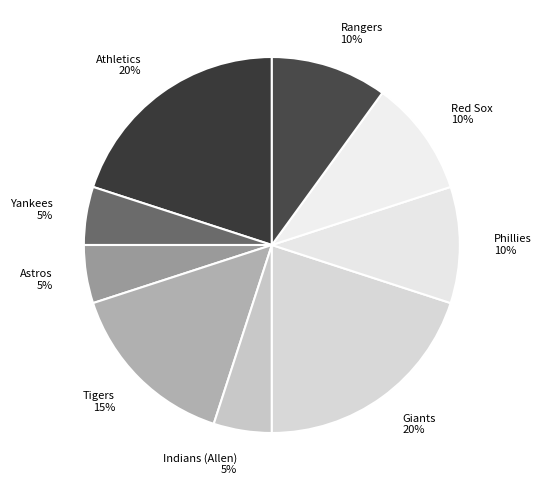

To the nearest percent, what is the difference between the largest and smallest slice percentages?

15%